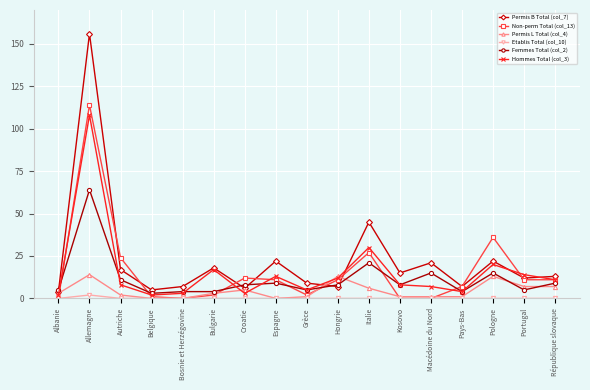

How many categories are shown in the chart?

17